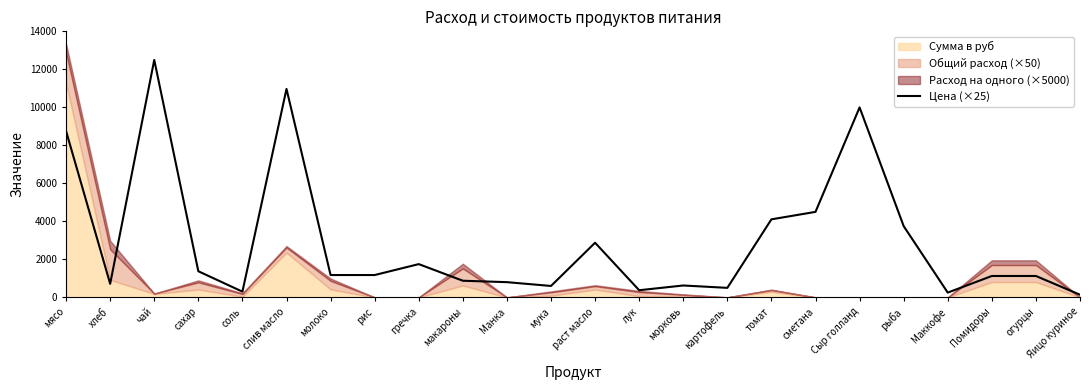

Where is the data nearest to the value 6318?

сметана